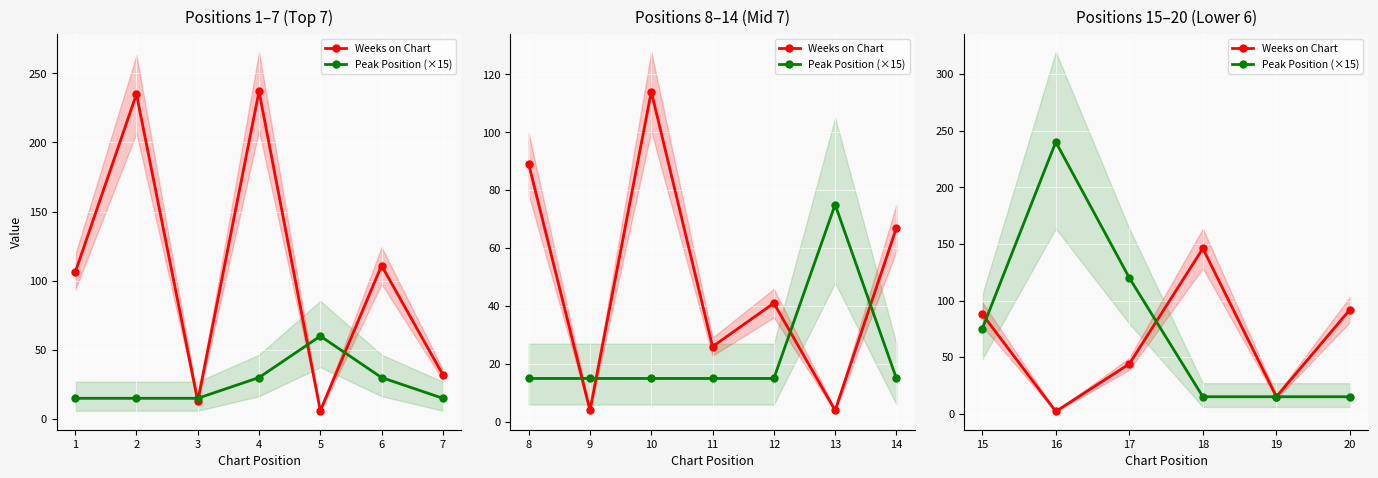

What is the difference between the maximum and minimum values in the Peak Position (×15) series?

225